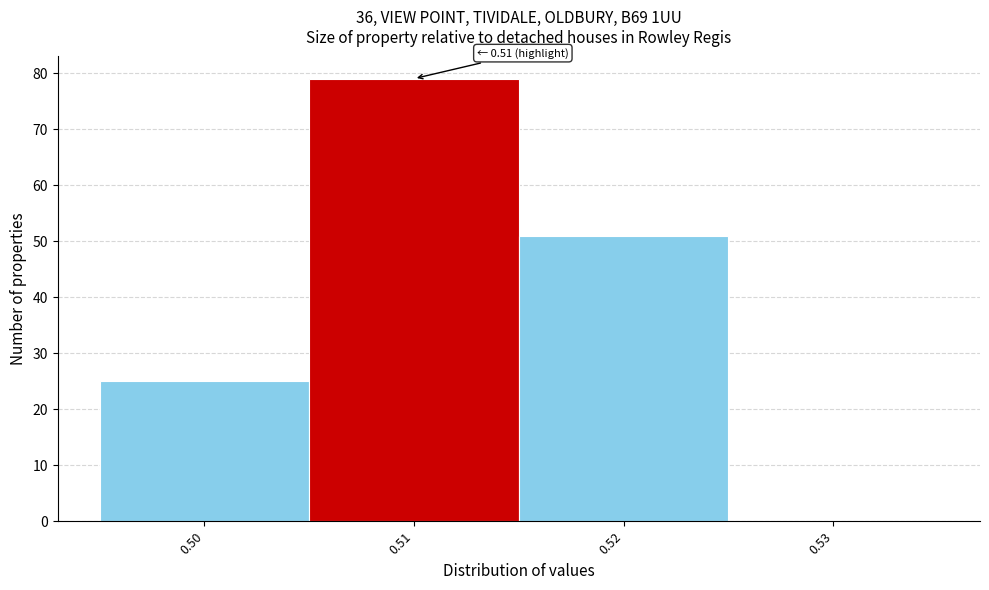

Which range on the x-axis has the tallest bar?

0.505 to 0.515